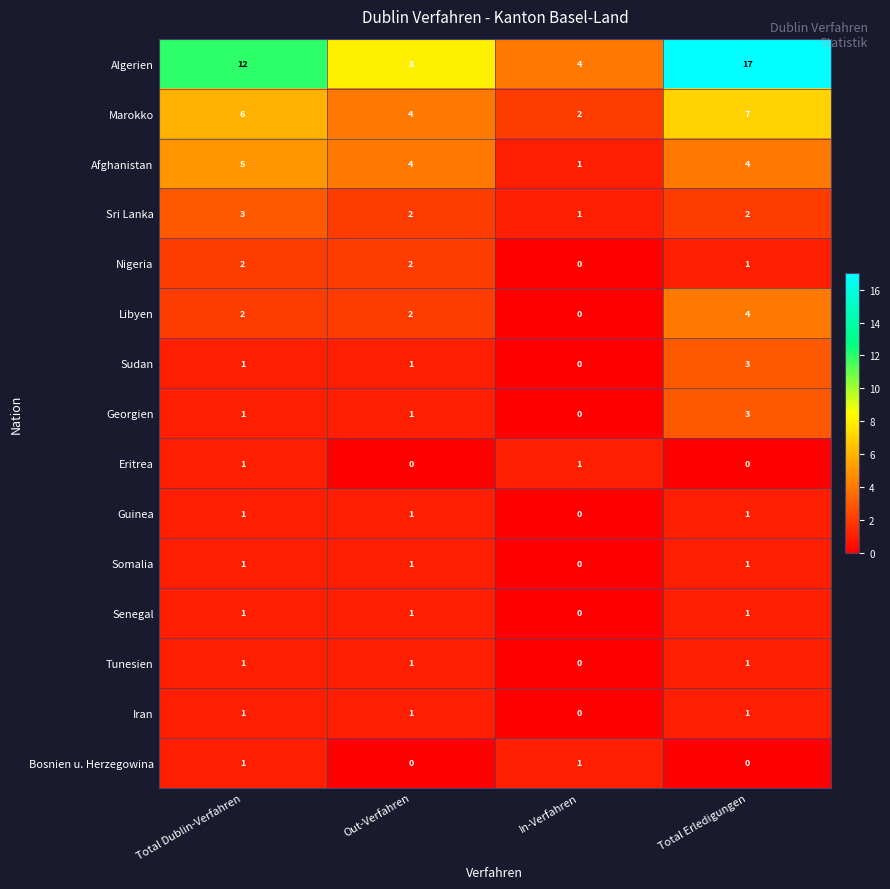

What is the highest value of the Libyen series?

4